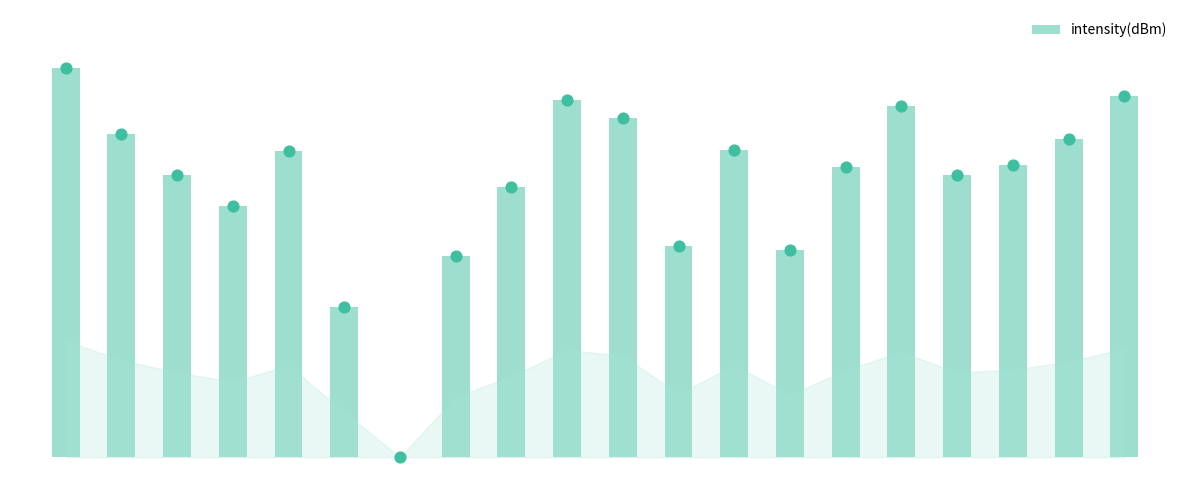

What is the change in value from 12 to 14?

-1.5